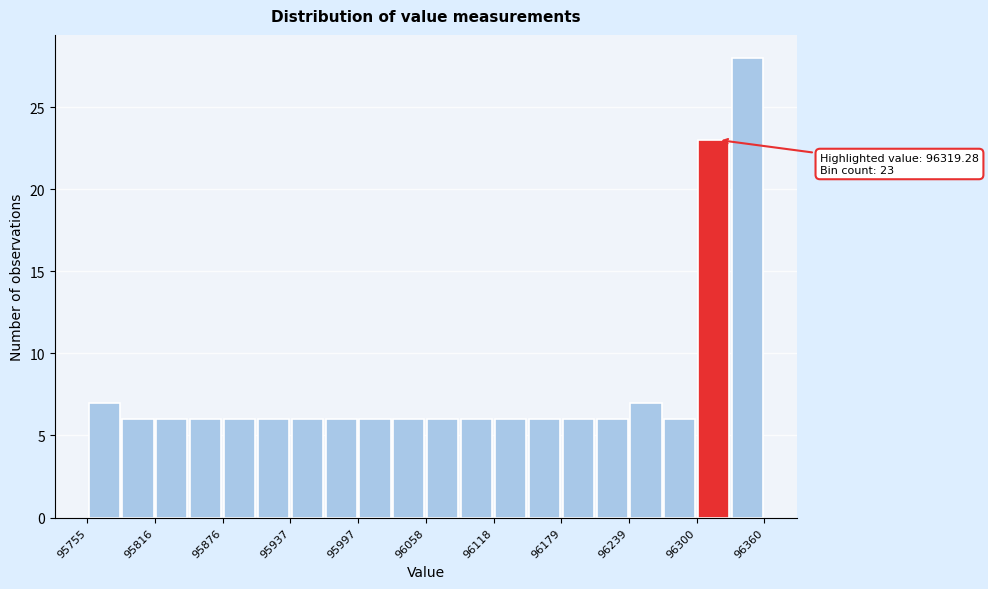

Around what value on the x-axis is the tallest bar? Give the approximate position of its centre, as read against the axis.

96350